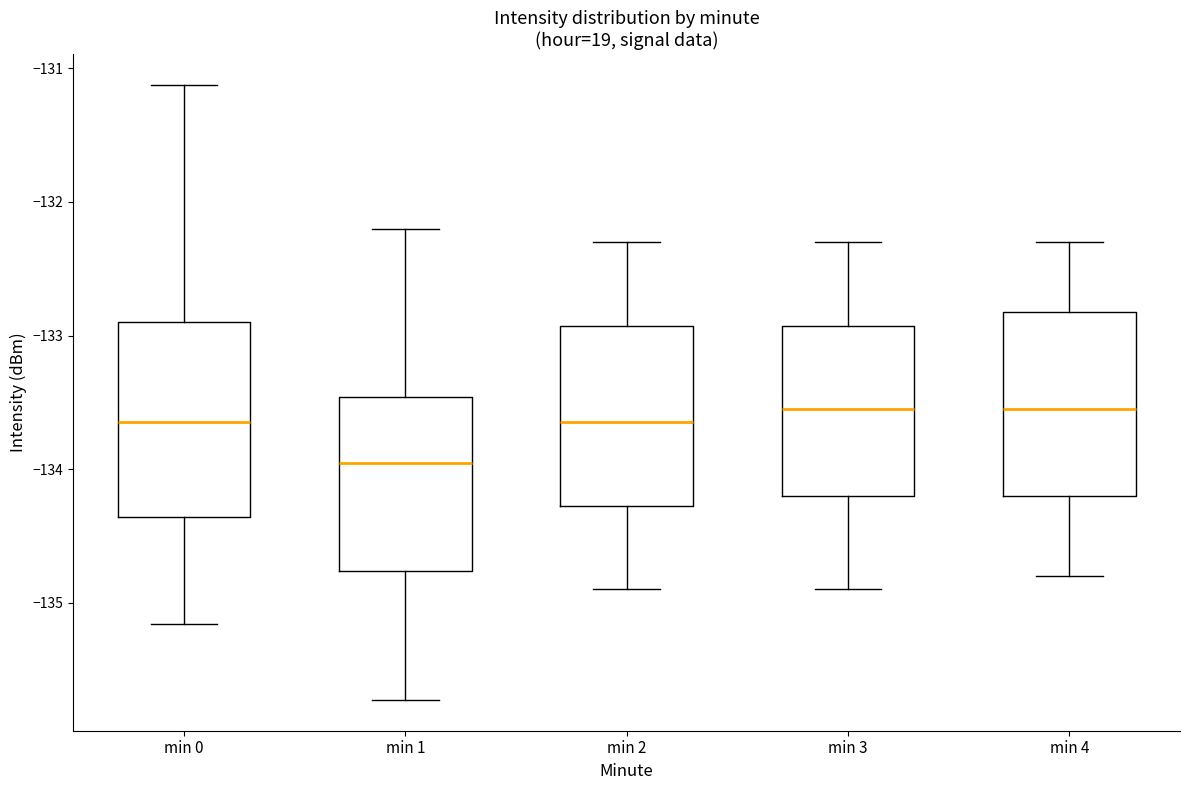

Where does the lower whisker of the box for min 2 end on the y-axis? The values are not printed on the chart, so give them approximately, as read against the axis.

-134.9